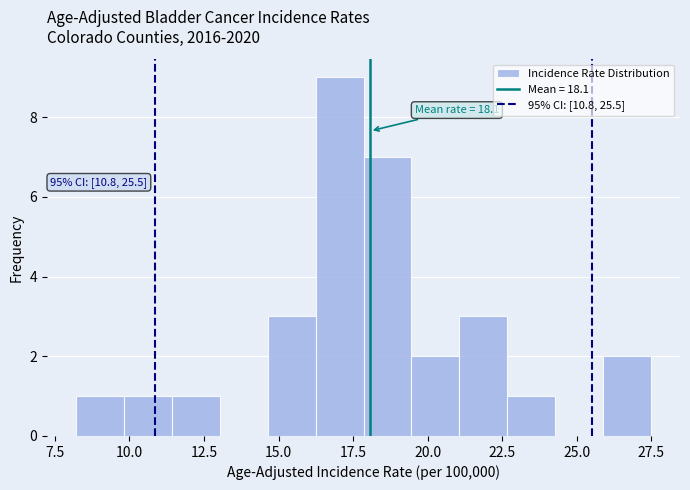

Around what value on the x-axis is the tallest bar? Give the approximate position of its centre, as read against the axis.

17.0